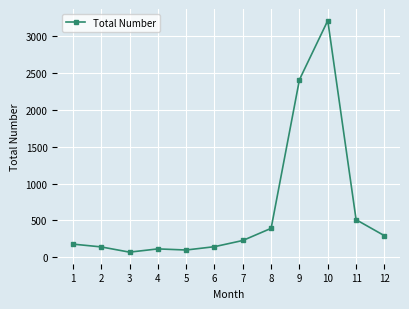

What is the value of the 8th point from the left?

393